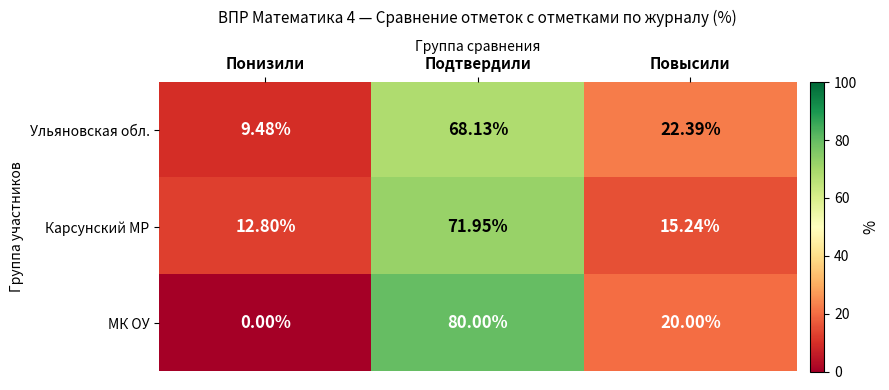

List the labels in order of МК ОУ value, smallest first.

Понизили, Повысили, Подтвердили